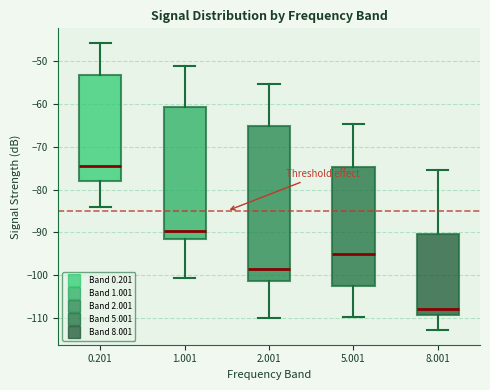

Where is the upper edge of the box at x = 8.001 on the y-axis? The values are not printed on the chart, so give them approximately, as read against the axis.

-90